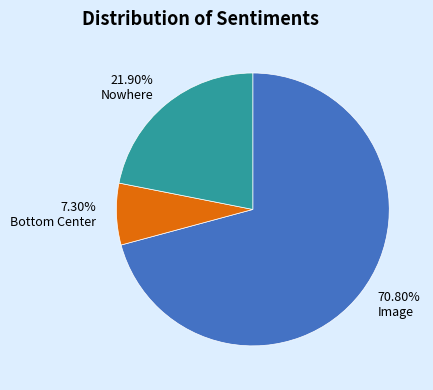

What is the largest slice in the pie chart?

Image